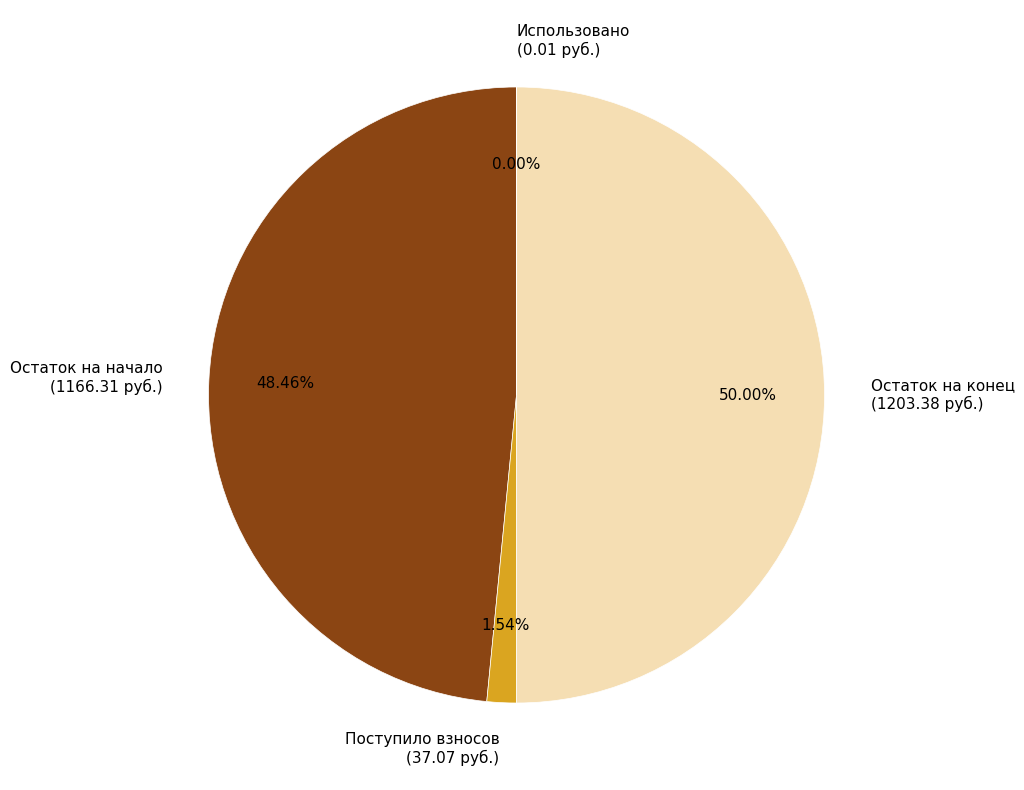

Approximately how many times larger is the value at Остаток на начало compared to Поступило взносов?

31.5